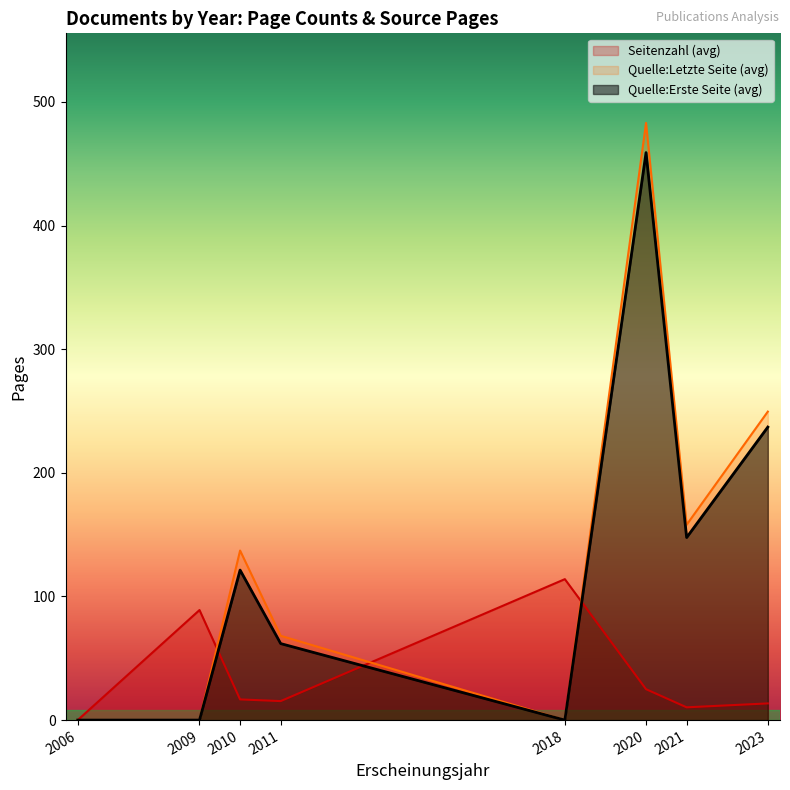

Is the value of Seitenzahl (avg) at 2011 greater than the value of Quelle:Erste Seite (avg) at 2021?

No